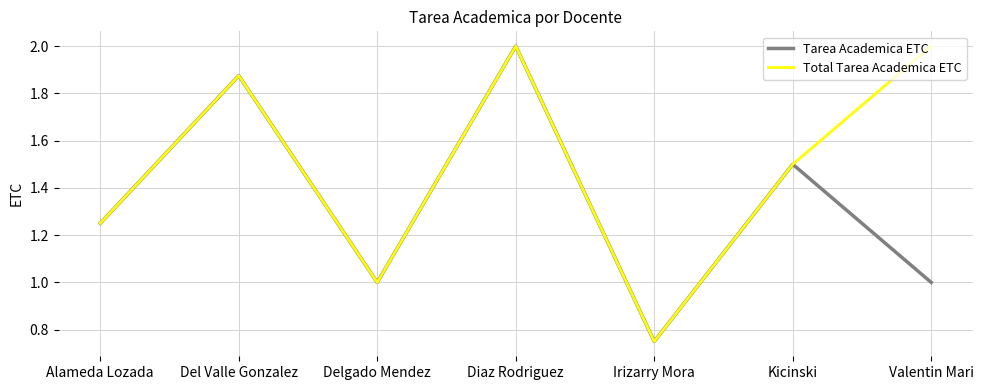

What position from the right is Diaz Rodriguez?

4